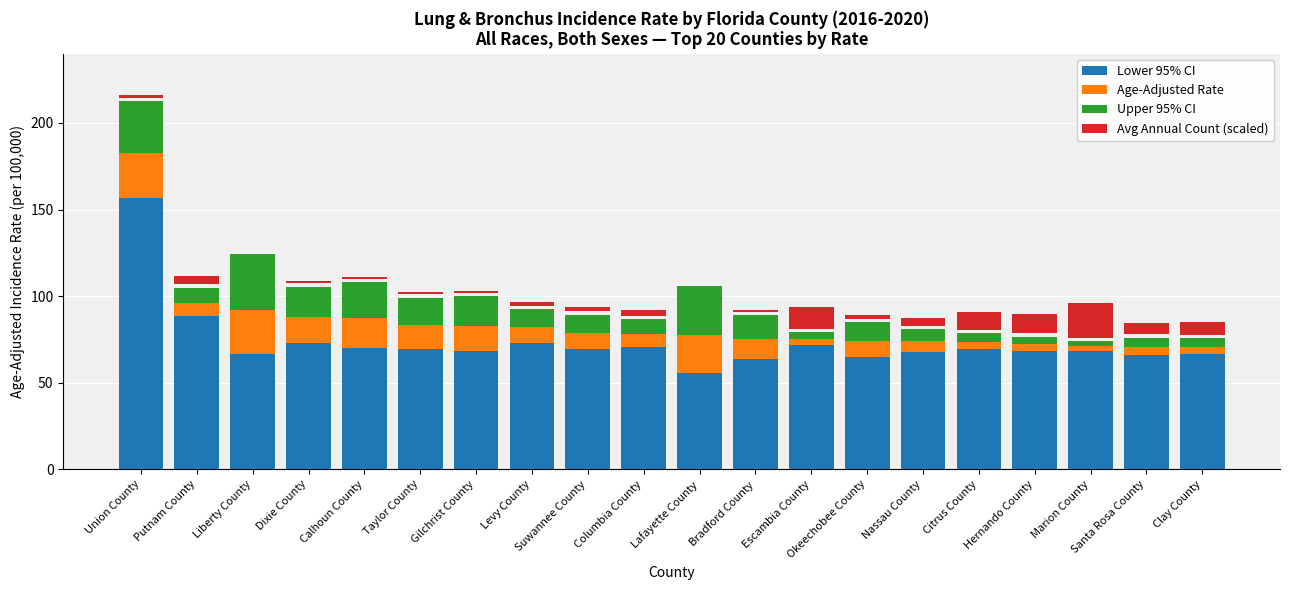

List the series in order of their peak value, lowest first.

Avg Annual Count (scaled), Age-Adjusted Rate, Upper 95% CI, Lower 95% CI